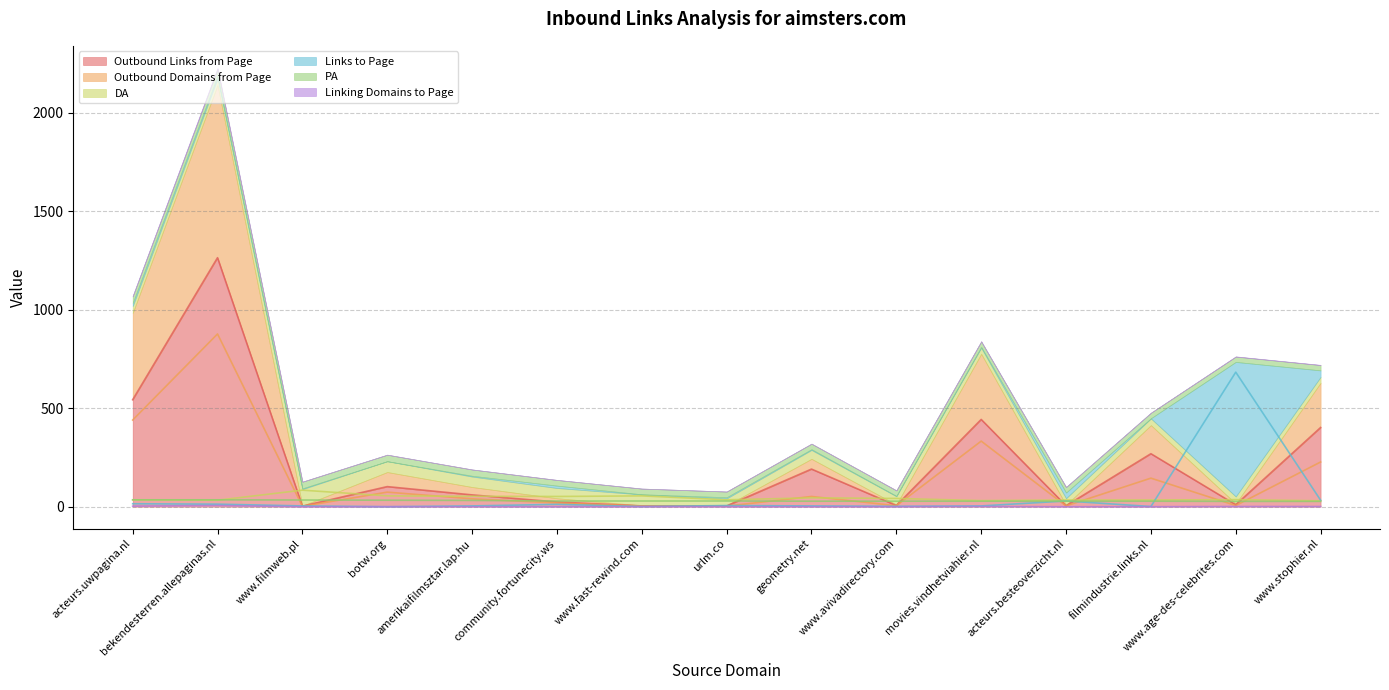

What position from the left is filmindustrie.links.nl?

13